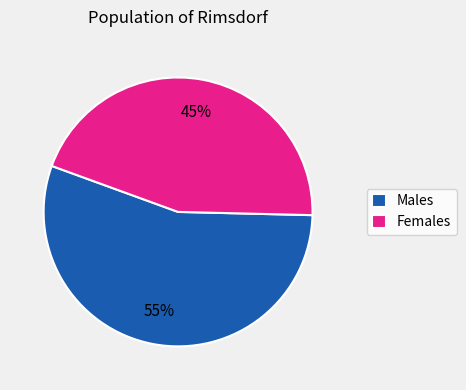

Is the sum of Females and Males greater than half?

Yes